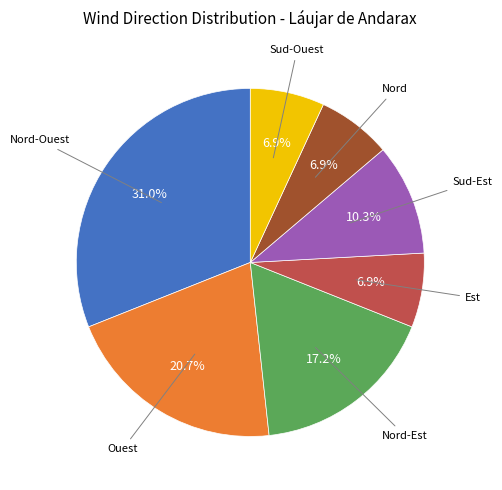

Does any single category account for the majority?

No